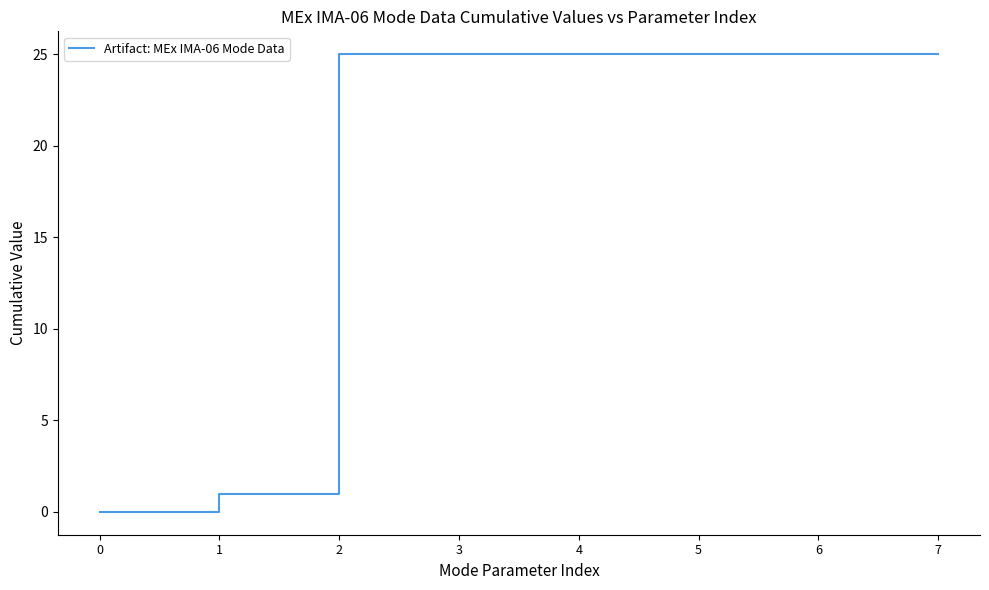

Reading right to left, what are all the values shown in this chart?

25	25	25	25	25	25	1	0